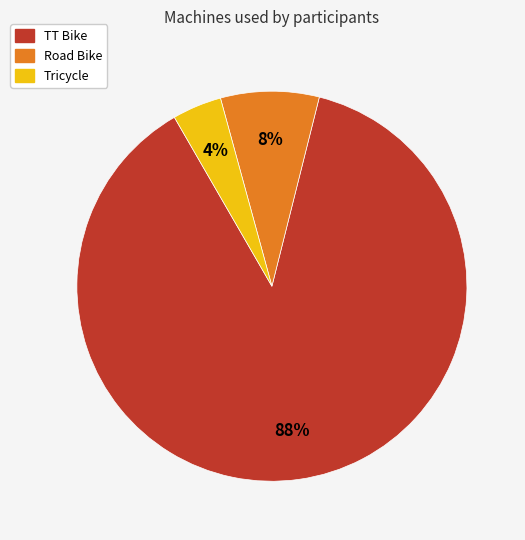

Rank the categories by value from lowest to highest.

Tricycle, Road Bike, TT Bike